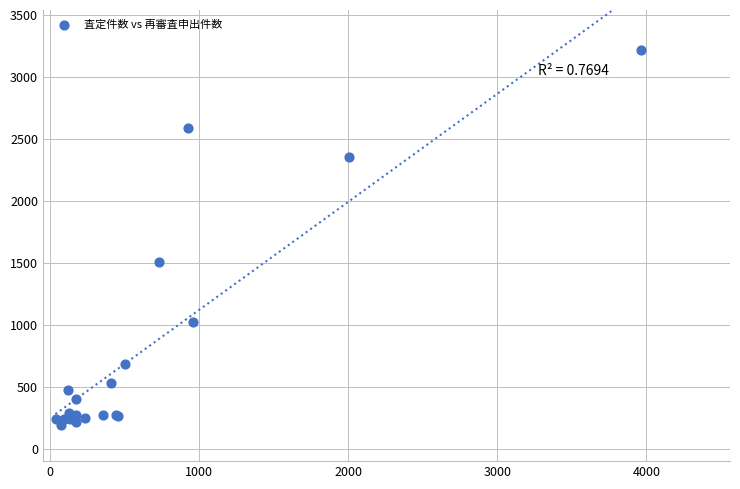

What Y value in the scatter plot is closest to 1703?

1507